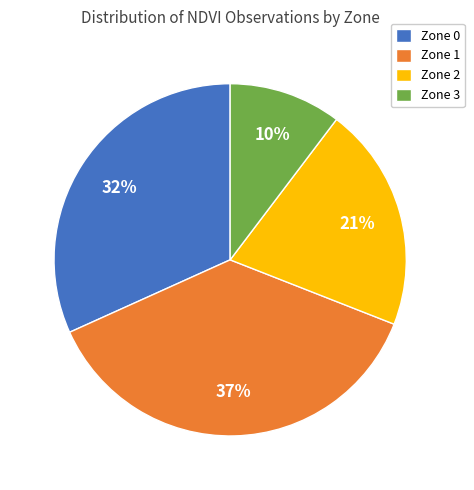

Is there any slice that represents more than half of the pie?

No